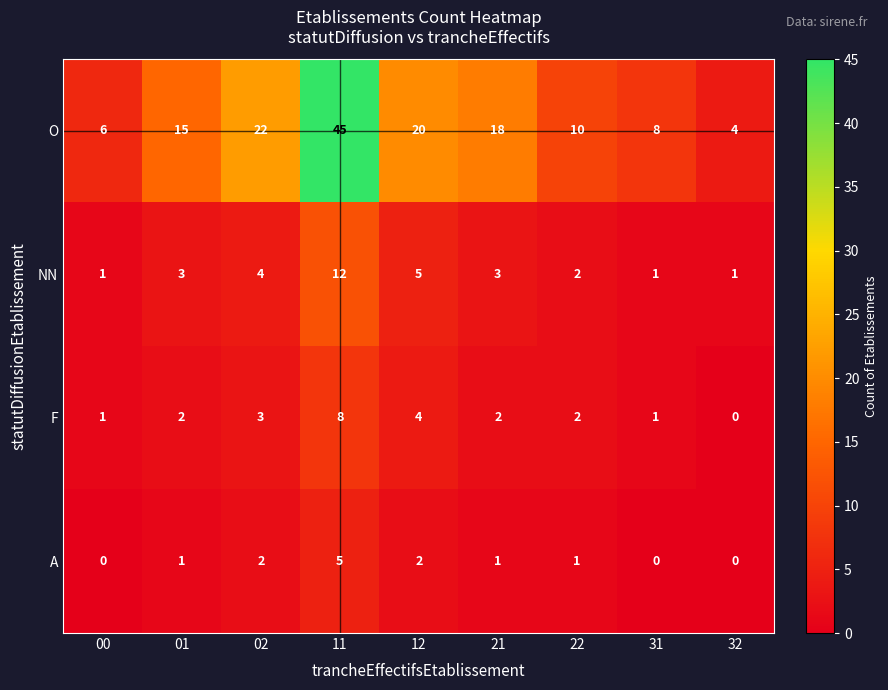

Which series has the largest range (max minus min)?

O